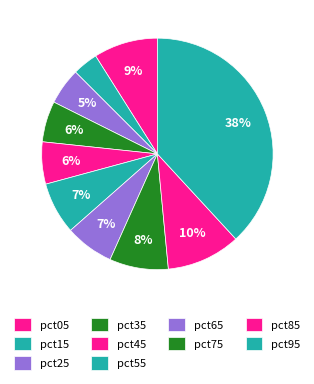

Between pct35 and pct05, which is larger?

pct05